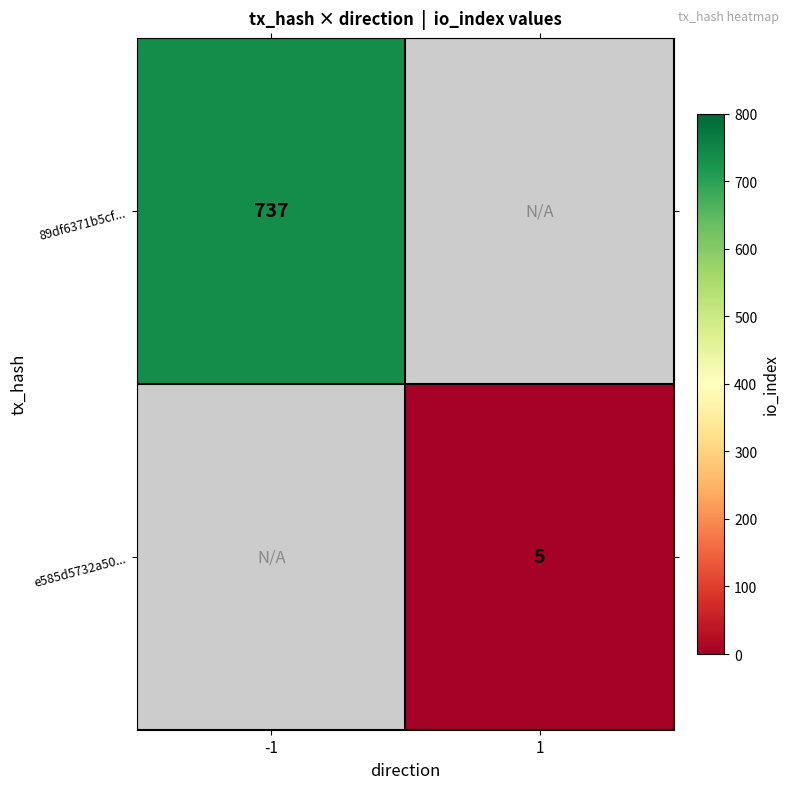

The 89df6371b5cf... series shows 737 at -1. True or false?

True